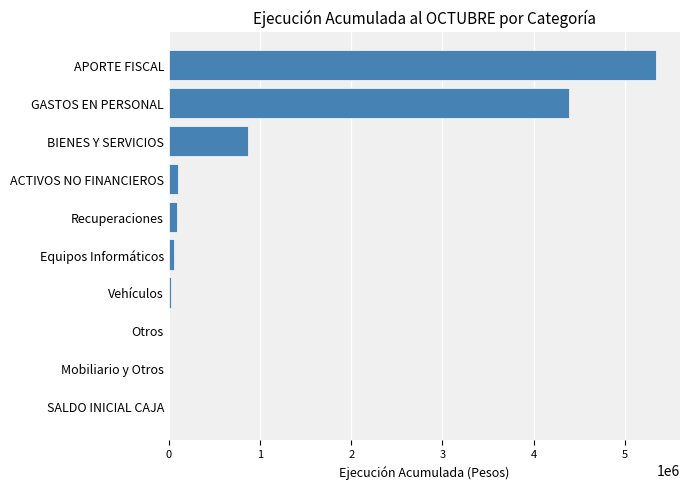

What is the greatest value displayed?

5338234